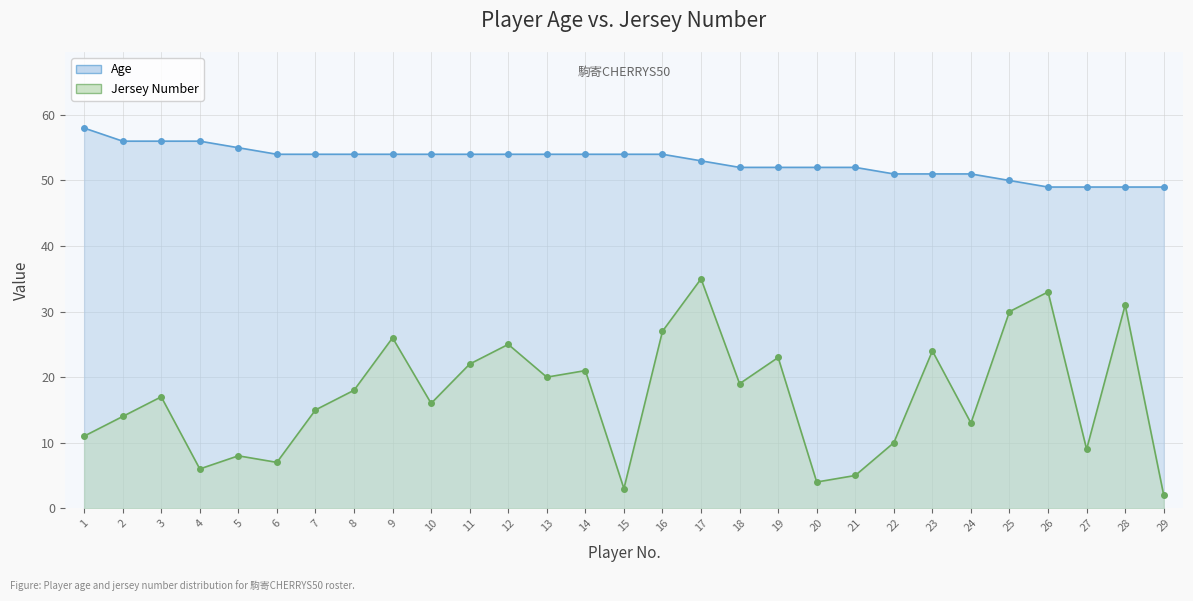

At which label is Jersey Number closest to 18?

8